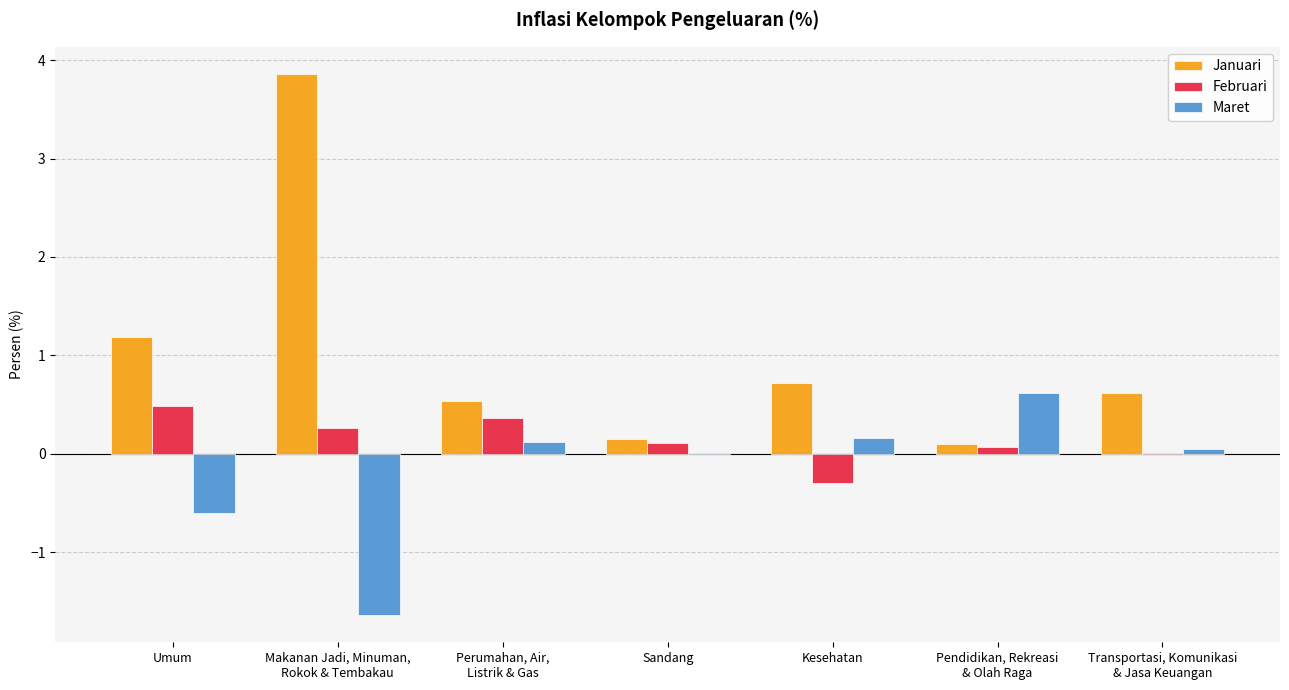

Which series has the largest total across all categories?

Januari